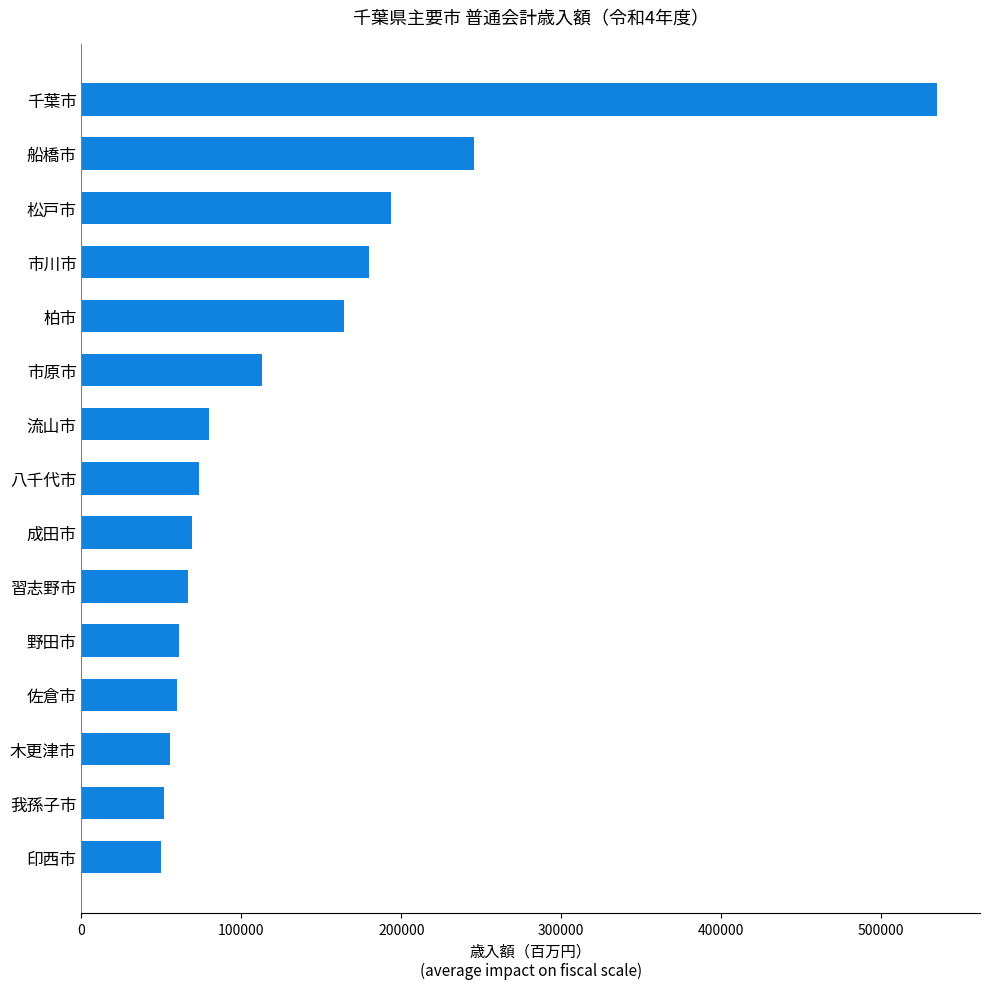

What is the difference between the values at 市川市 and 千葉市?

354961